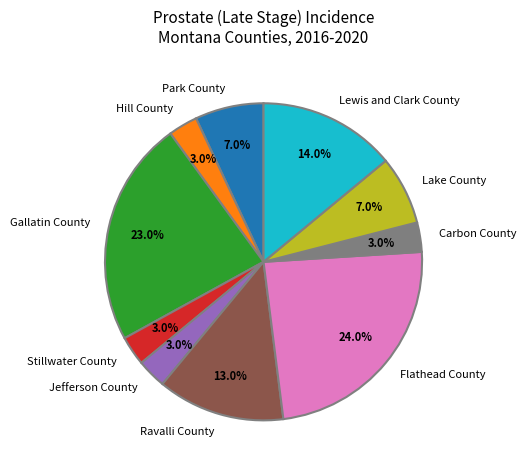

What percentage is the Hill County slice, to the nearest percent?

3%